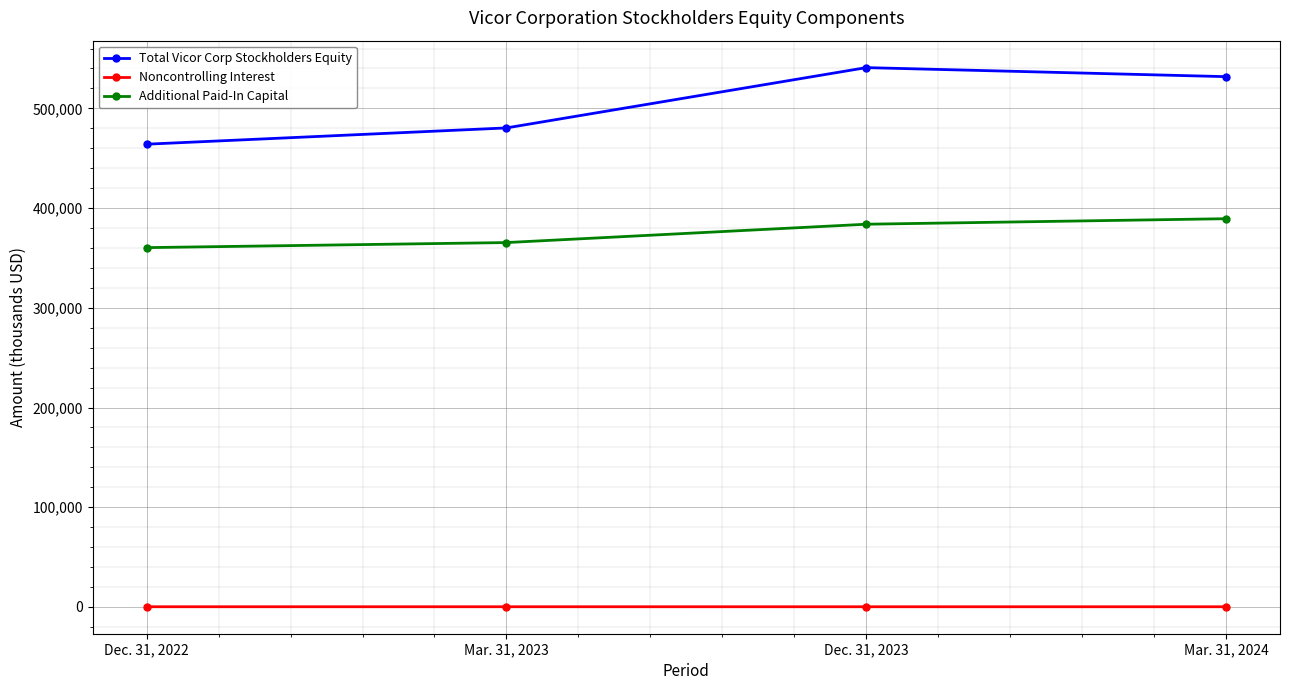

True or false: Total Vicor Corp Stockholders Equity has a value of 166875 at Dec. 31, 2022.

False